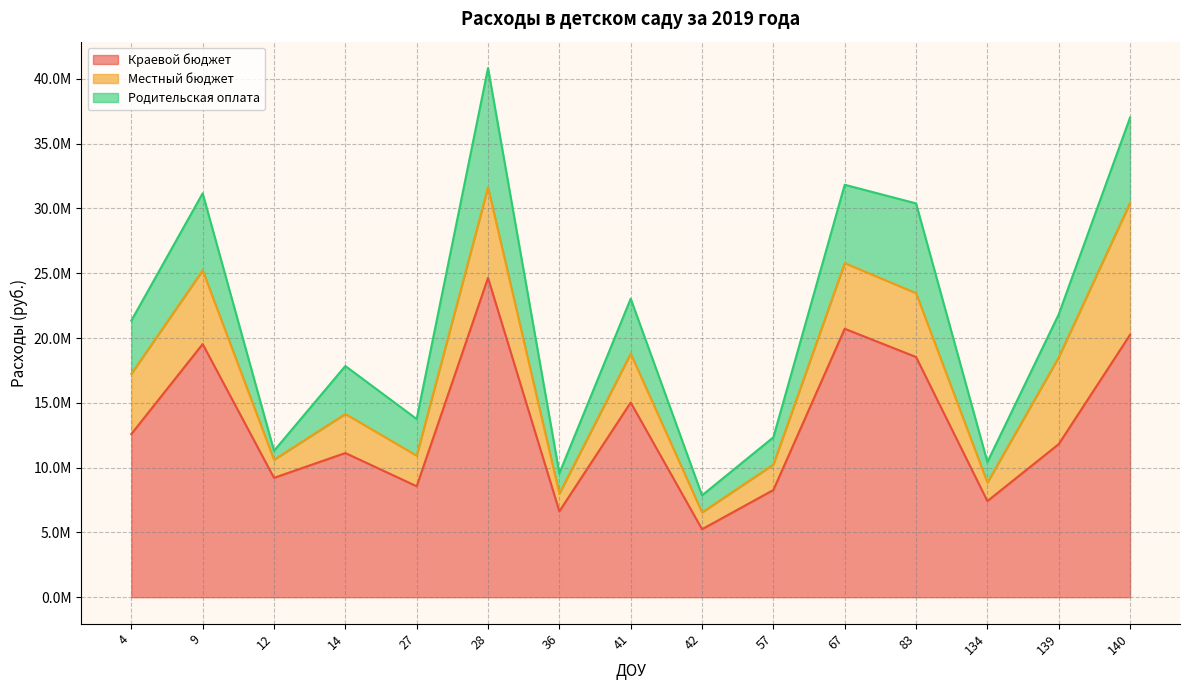

Where does the Краевой бюджет series first go above 11815900?

4